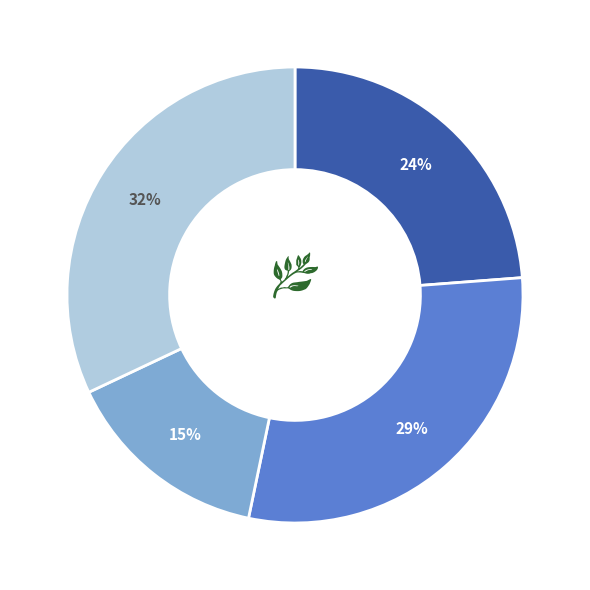

To the nearest percent, what is the difference between the largest and smallest slice percentages?

17%